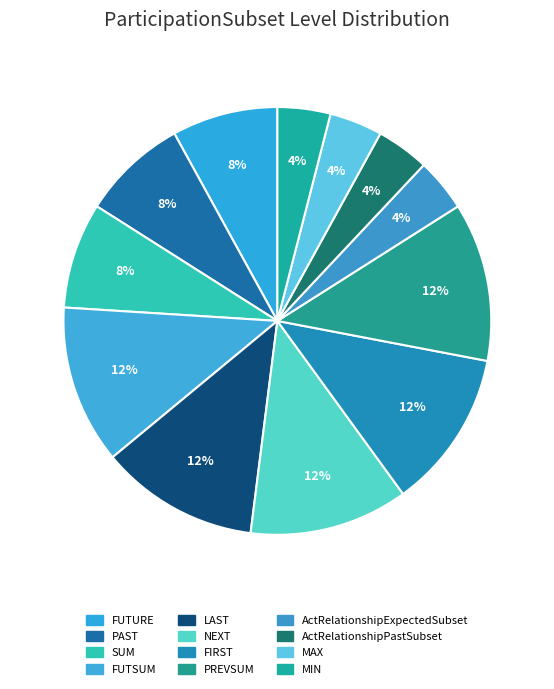

Count the number of slices in the pie.

12